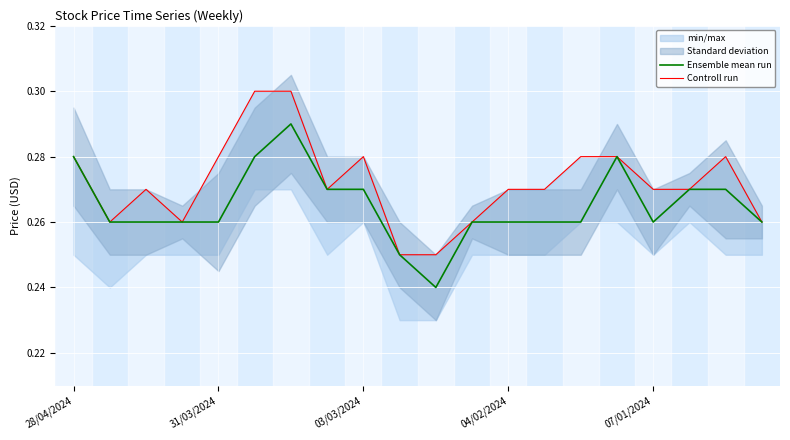

Is it true that Ensemble mean run equals 0.4 at 31/03/2024?

False